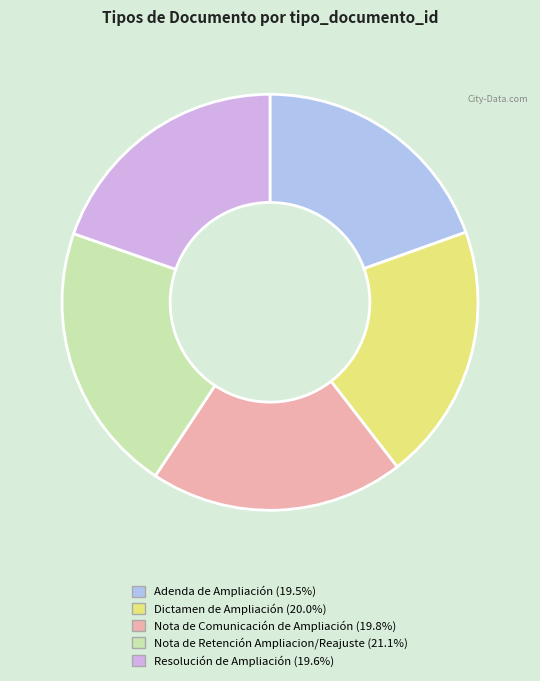

Is there a majority slice in this chart?

No